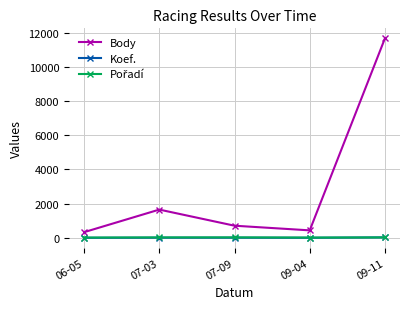

What position from the right is 07-09?

3